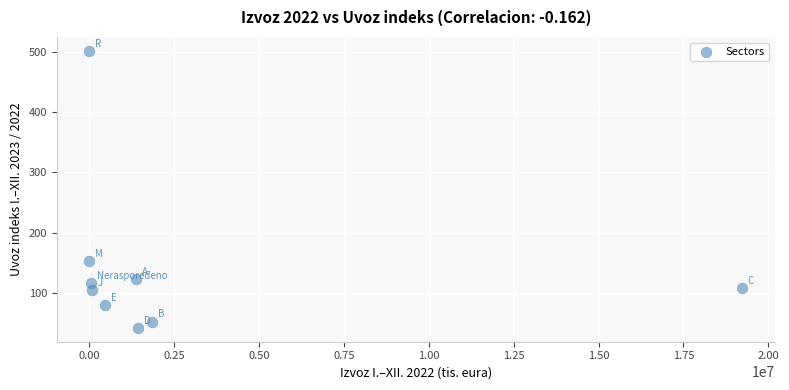

What is the range of Y values (max minus min)?

459.1